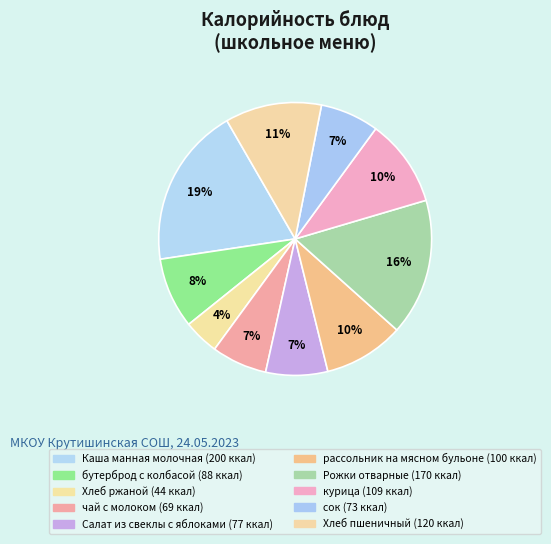

Does Рожки отварные represent more than half of the total?

No